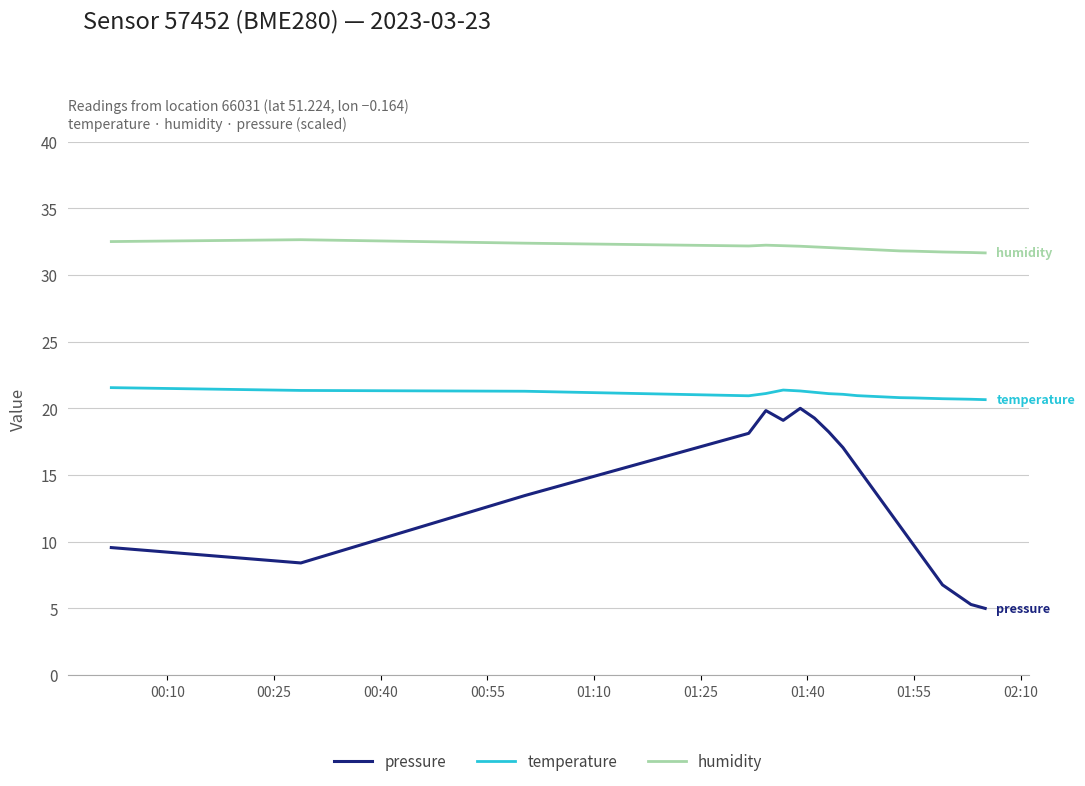

Rank the series by their average value, from highest to lowest.

humidity, temperature, pressure